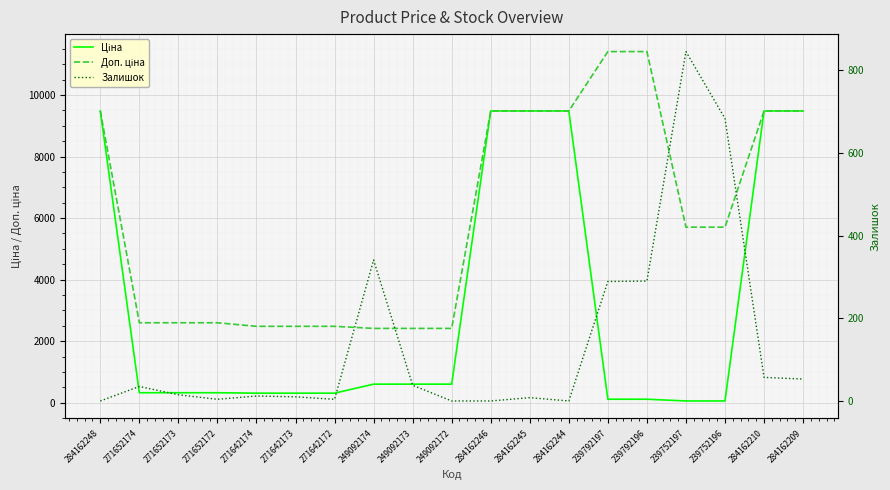

Which category has the lowest value in the Ціна series?

239752197